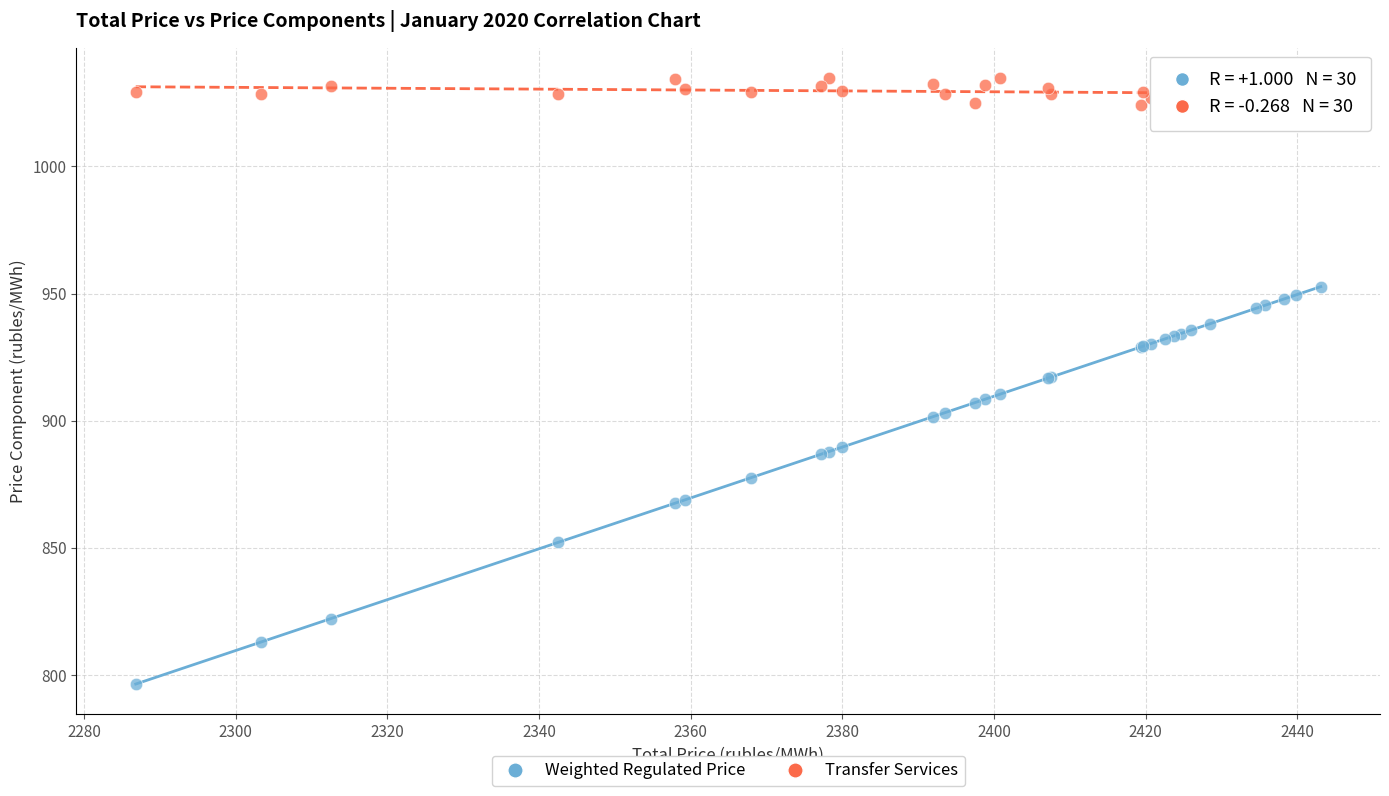

Which series reaches the maximum Y coordinate?

Transfer Services